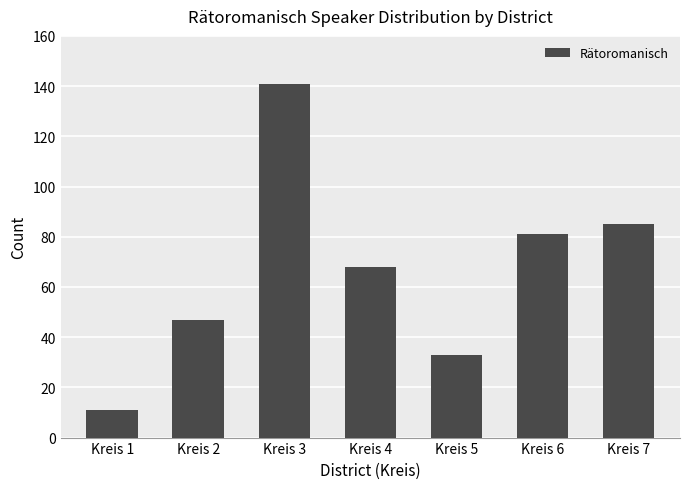

Does the chart contain any negative values?

No